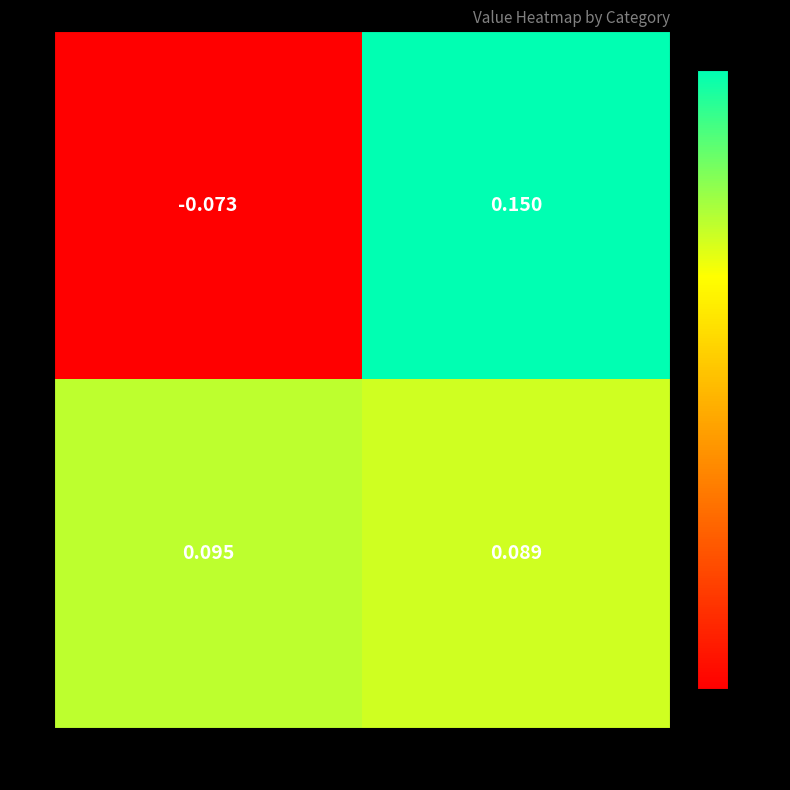

Which series changed the most between 0 and 1?

row_0